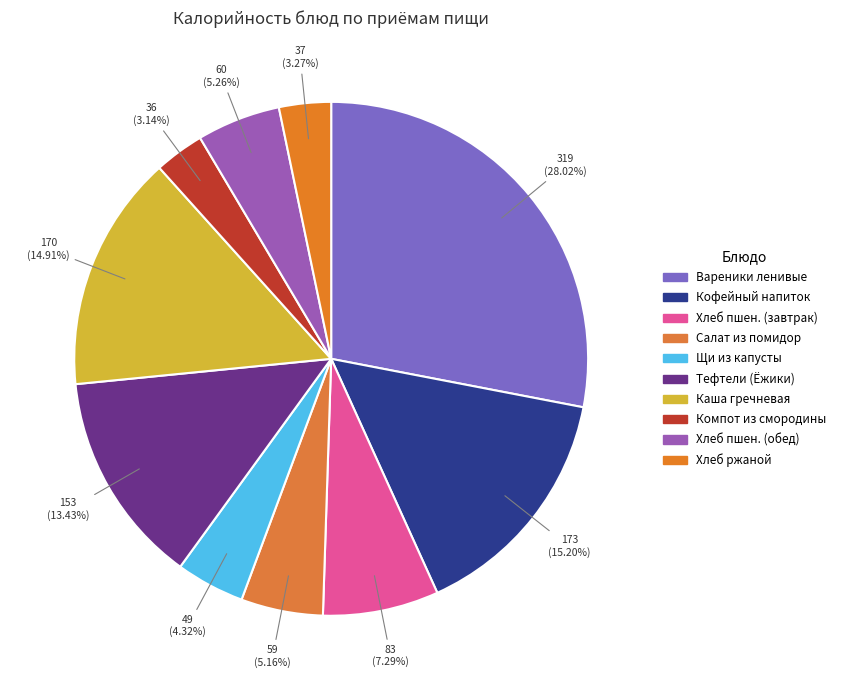

How many slices are in this pie chart?

10